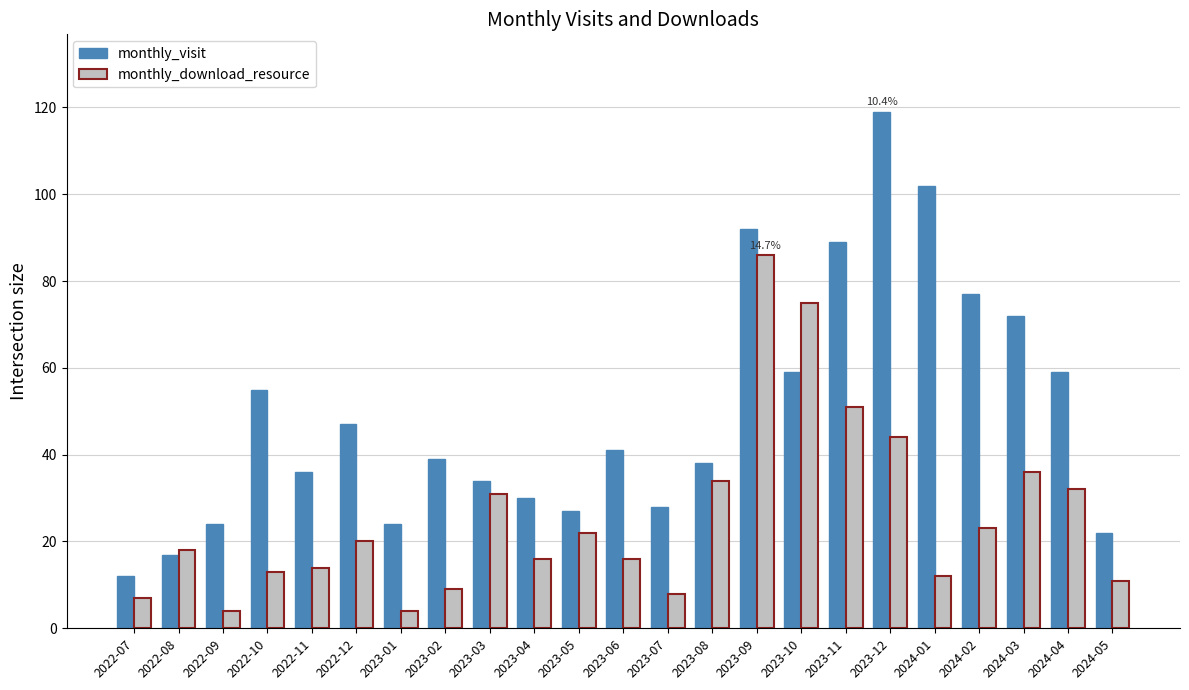

What is the total value across all series at 2023-06?

57